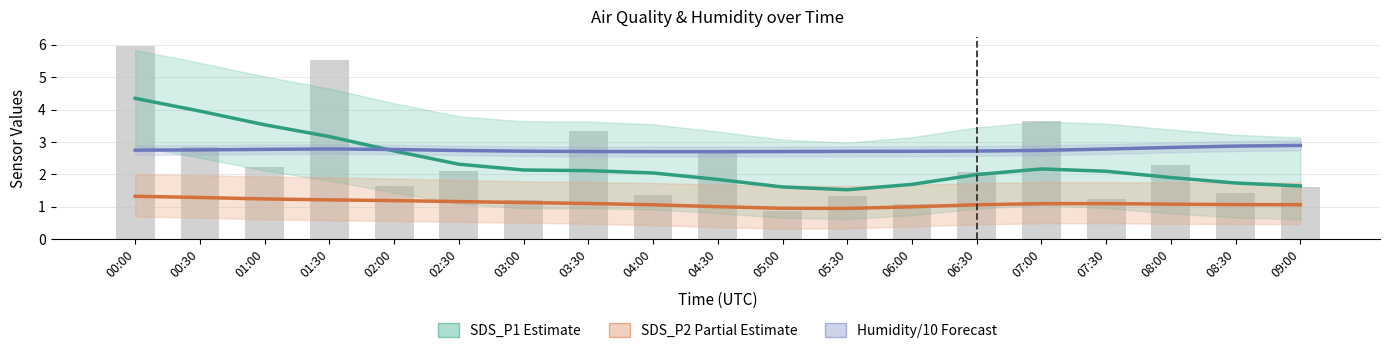

What is the maximum value for SDS_P2 Partial Estimate?

1.3